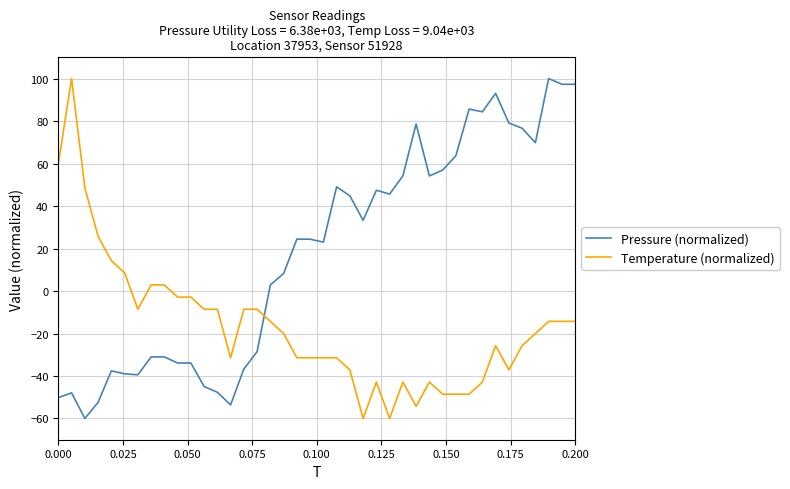

How many intersections are there between Temperature (normalized) and Pressure (normalized)?

1